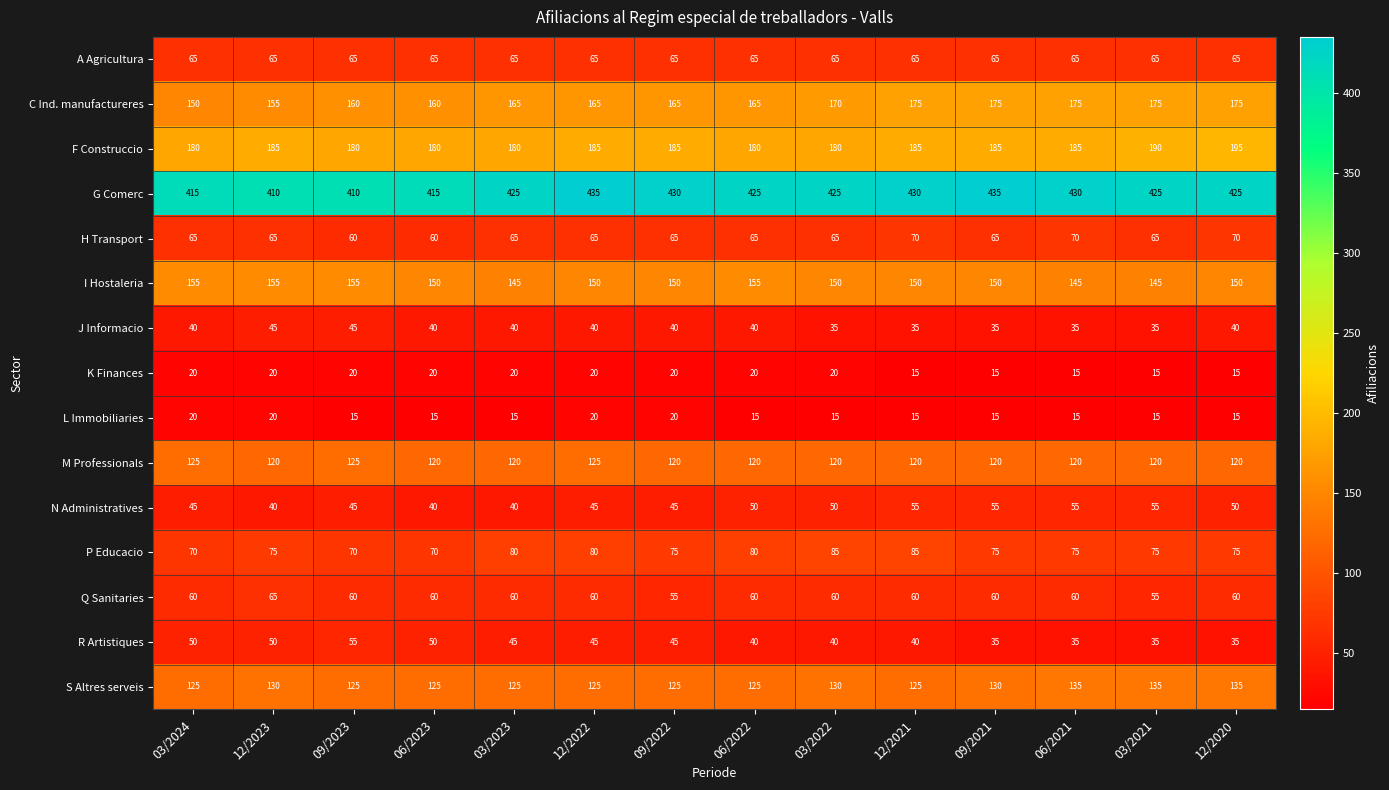

What is the total value across all series at 12/2020?

1625